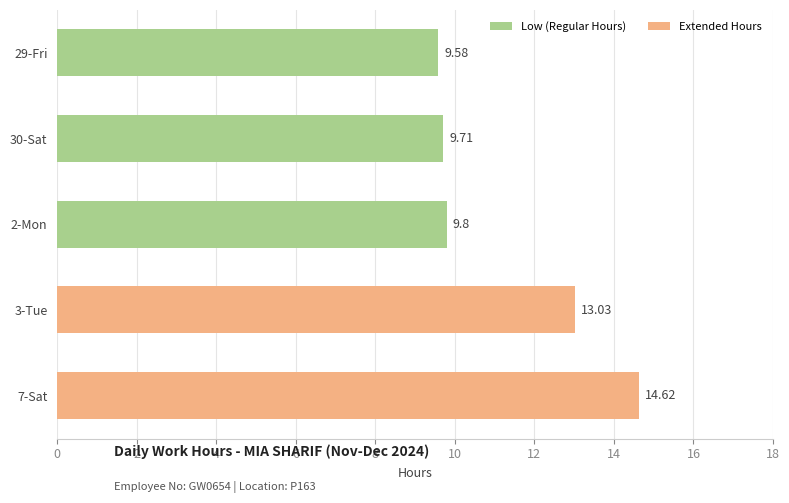

At which label is the value closest to 12?

3-Tue